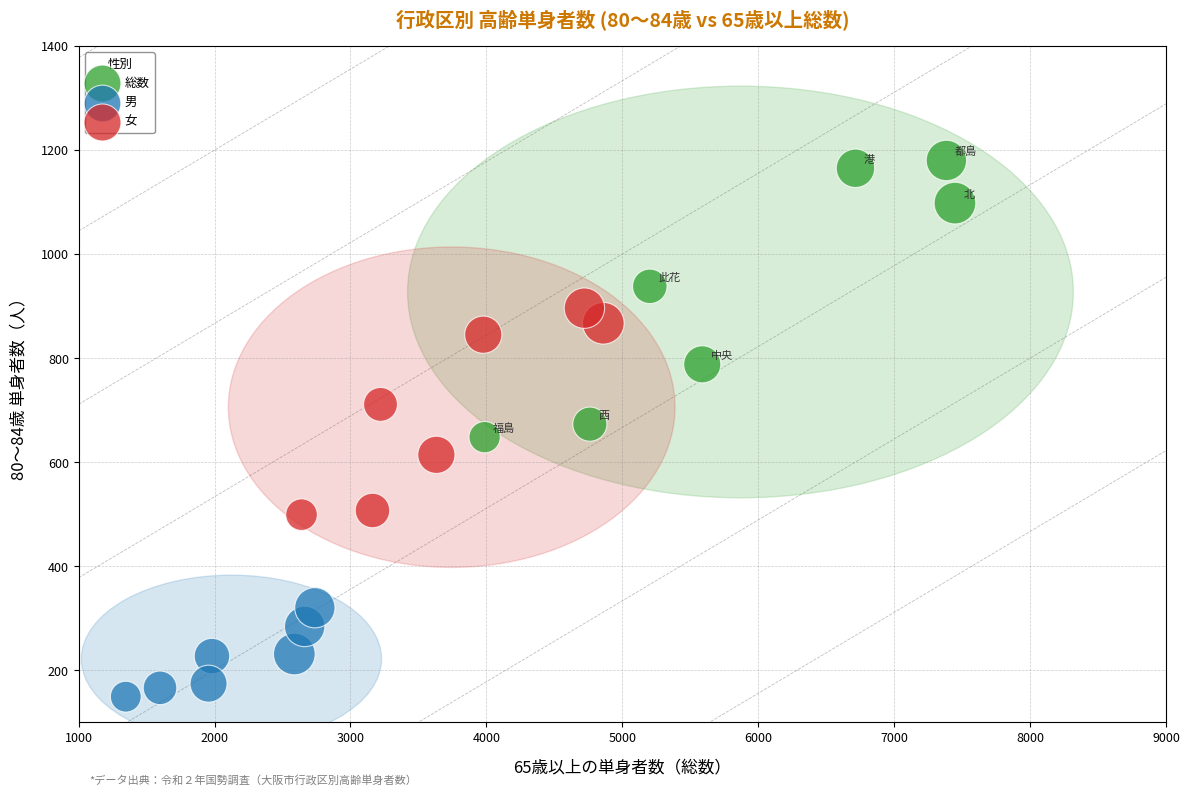

Which series contains the highest Y value?

総数